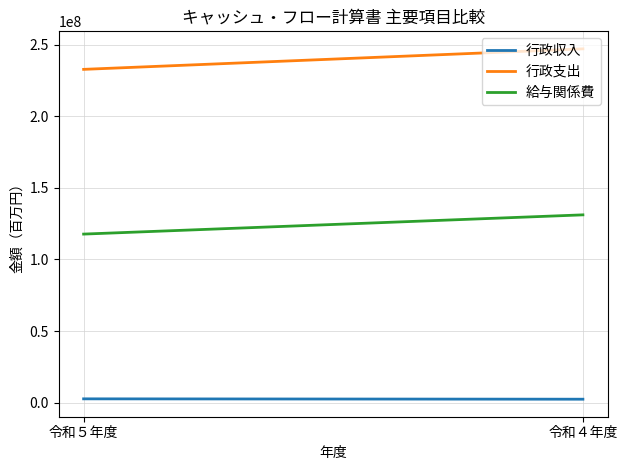

Which category has the lowest value in the 行政支出 series?

令和５年度